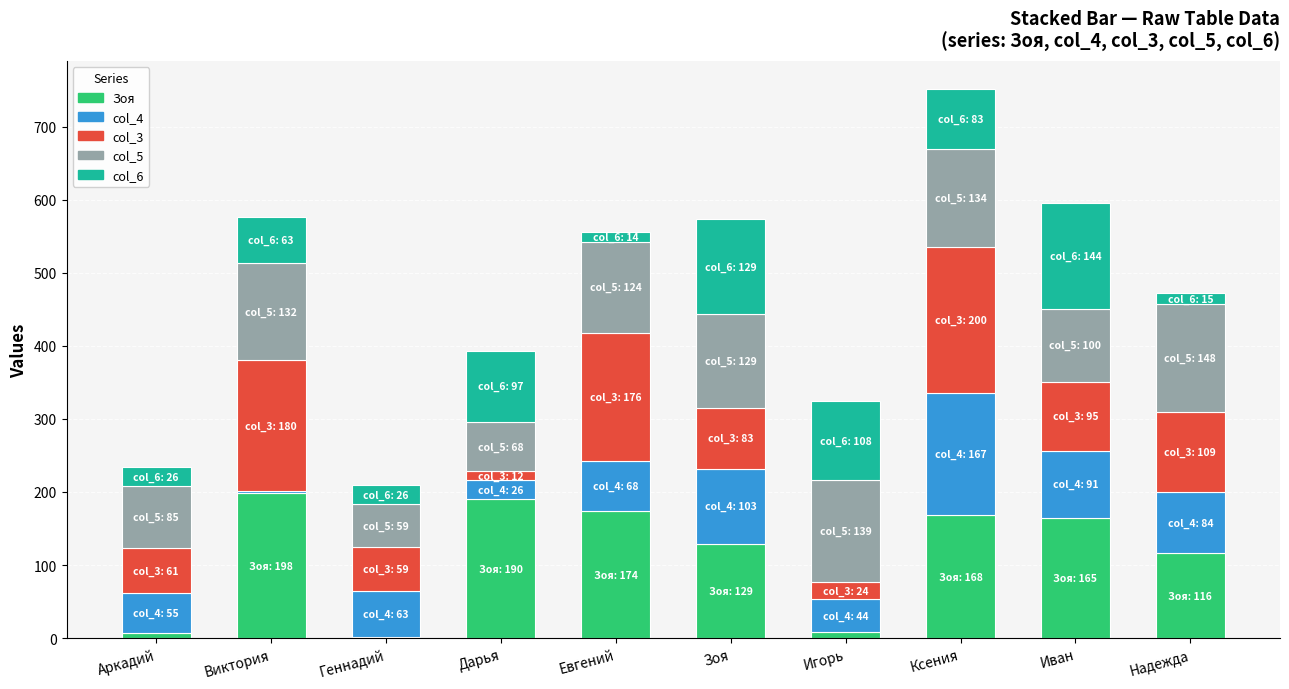

What is the highest value of the Зоя series?

198